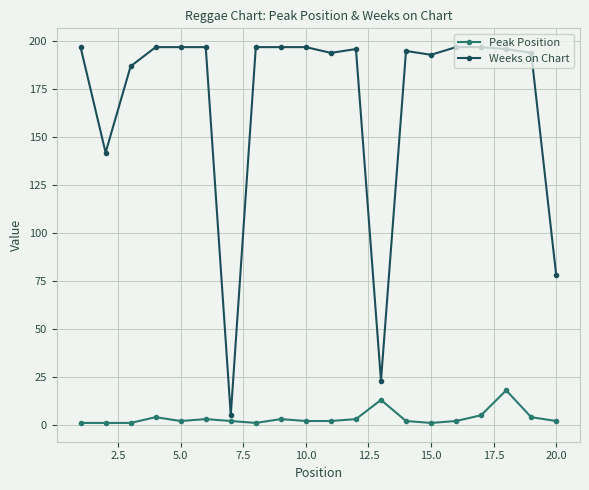

What is the difference between the maximum and minimum values in the Peak Position series?

17